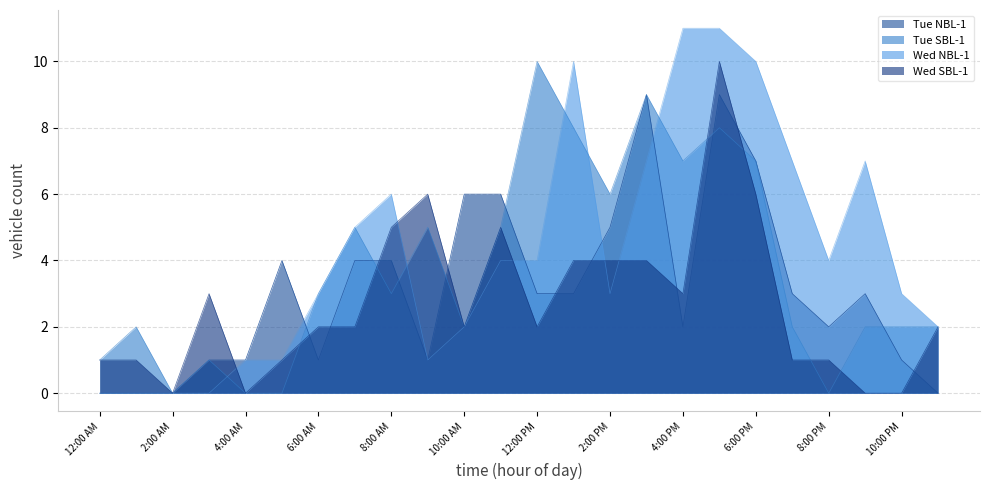

Reading right to left, list all the values displayed in this chart.

Tue NBL-1: 11:00 PM=0	10:00 PM=1	9:00 PM=3	8:00 PM=2	7:00 PM=3	6:00 PM=7	5:00 PM=9	4:00 PM=2	3:00 PM=9	2:00 PM=5	1:00 PM=3	12:00 PM=3	11:00 AM=6	10:00 AM=6	9:00 AM=1	8:00 AM=4	7:00 AM=4	6:00 AM=1	5:00 AM=4	4:00 AM=1	3:00 AM=1	2:00 AM=0	1:00 AM=0	12:00 AM=0
Tue SBL-1: 11:00 PM=2	10:00 PM=2	9:00 PM=2	8:00 PM=0	7:00 PM=2	6:00 PM=7	5:00 PM=8	4:00 PM=7	3:00 PM=9	2:00 PM=6	1:00 PM=8	12:00 PM=10	11:00 AM=5	10:00 AM=2	9:00 AM=5	8:00 AM=3	7:00 AM=5	6:00 AM=3	5:00 AM=0	4:00 AM=0	3:00 AM=1	2:00 AM=0	1:00 AM=2	12:00 AM=1
Wed NBL-1: 11:00 PM=2	10:00 PM=3	9:00 PM=7	8:00 PM=4	7:00 PM=7	6:00 PM=10	5:00 PM=11	4:00 PM=11	3:00 PM=7	2:00 PM=3	1:00 PM=10	12:00 PM=4	11:00 AM=4	10:00 AM=2	9:00 AM=1	8:00 AM=6	7:00 AM=5	6:00 AM=3	5:00 AM=1	4:00 AM=1	3:00 AM=0	2:00 AM=0	1:00 AM=0	12:00 AM=0
Wed SBL-1: 11:00 PM=2	10:00 PM=0	9:00 PM=0	8:00 PM=1	7:00 PM=1	6:00 PM=6	5:00 PM=10	4:00 PM=3	3:00 PM=4	2:00 PM=4	1:00 PM=4	12:00 PM=2	11:00 AM=5	10:00 AM=2	9:00 AM=6	8:00 AM=5	7:00 AM=2	6:00 AM=2	5:00 AM=1	4:00 AM=0	3:00 AM=3	2:00 AM=0	1:00 AM=1	12:00 AM=1